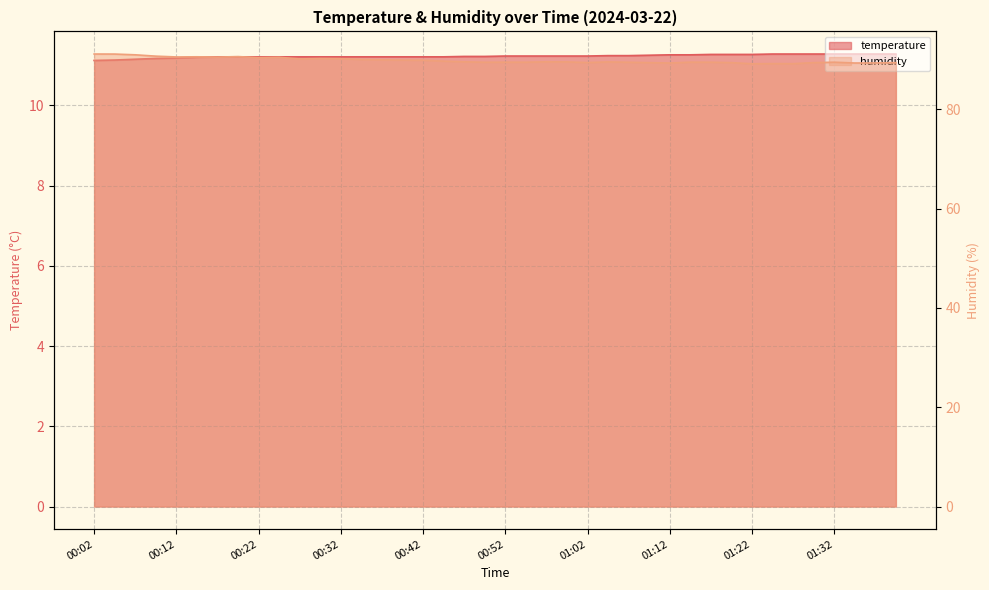

True or false: temperature and humidity intersect in this chart.

False